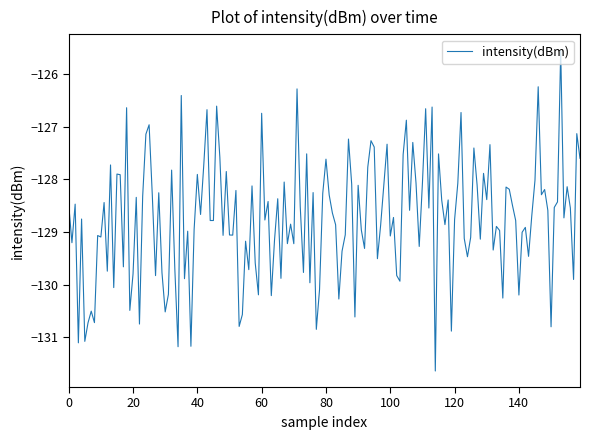

What is the difference between the maximum and second lowest values?

5.6